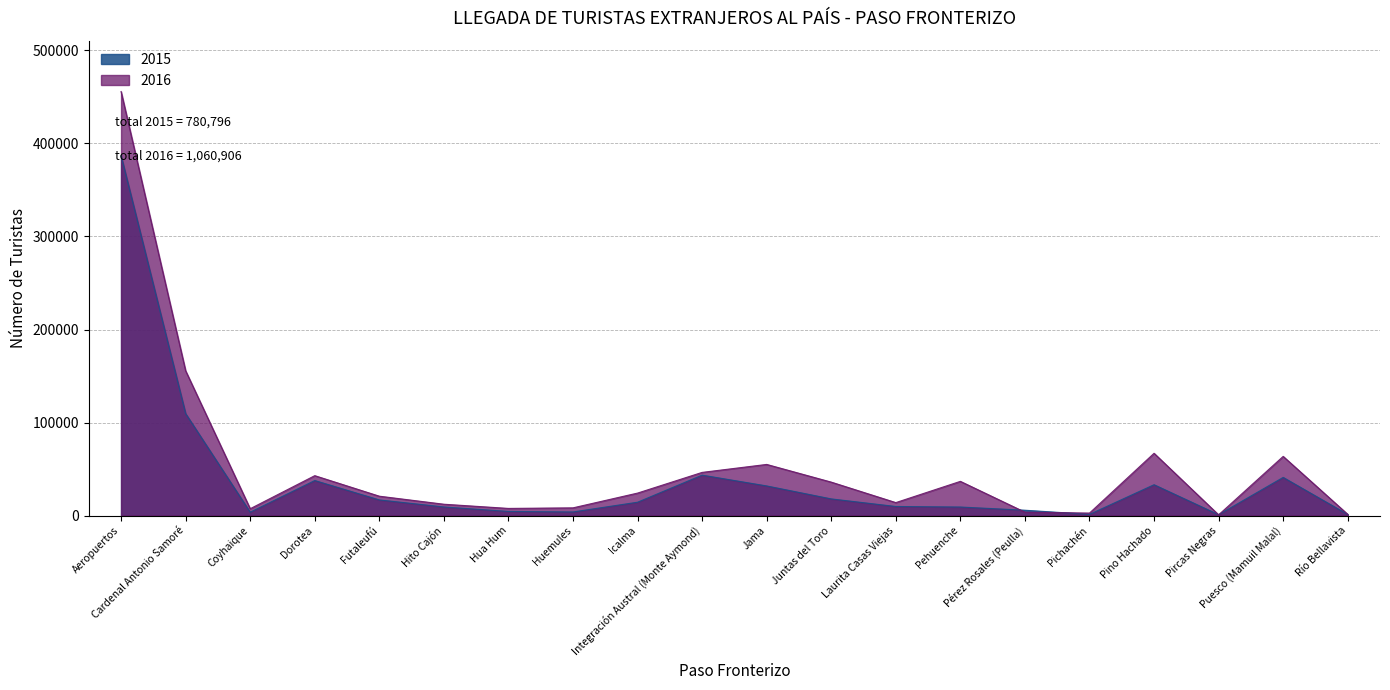

Which series has the widest spread of values?

2016